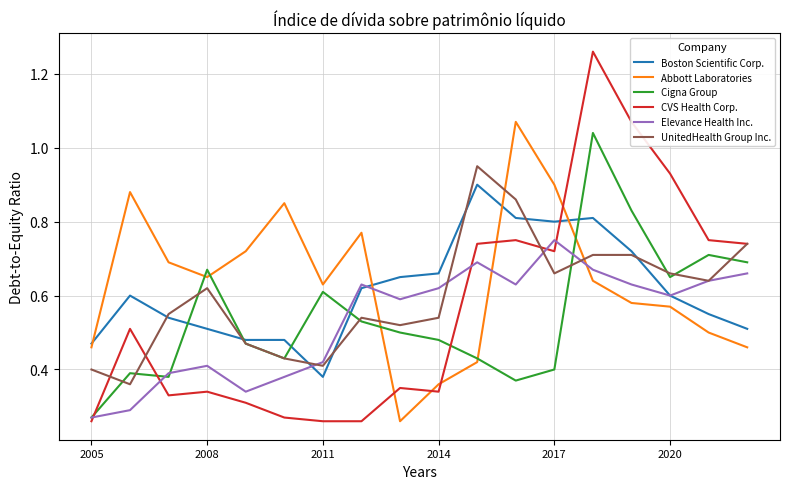

After their last crossing, which series has the higher values: Abbott Laboratories or Elevance Health Inc.?

Elevance Health Inc.